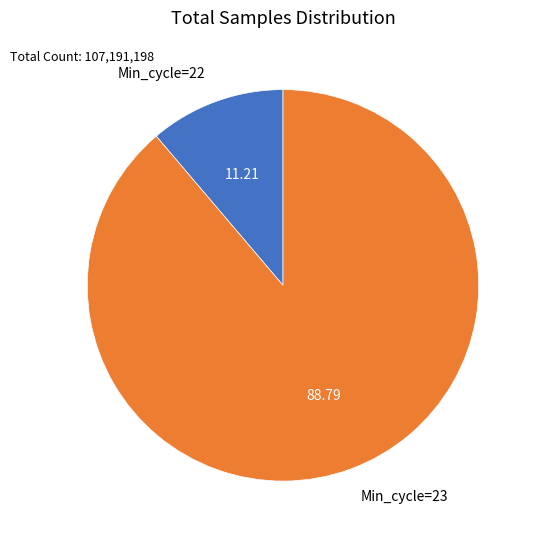

Rank the categories by value from lowest to highest.

Min_cycle=22, Min_cycle=23